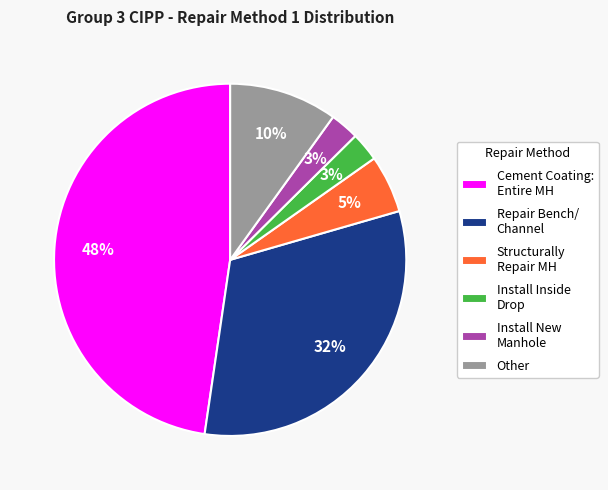

What is the ratio of the value at Install New Manhole to the value at Install Inside Drop?

1.0